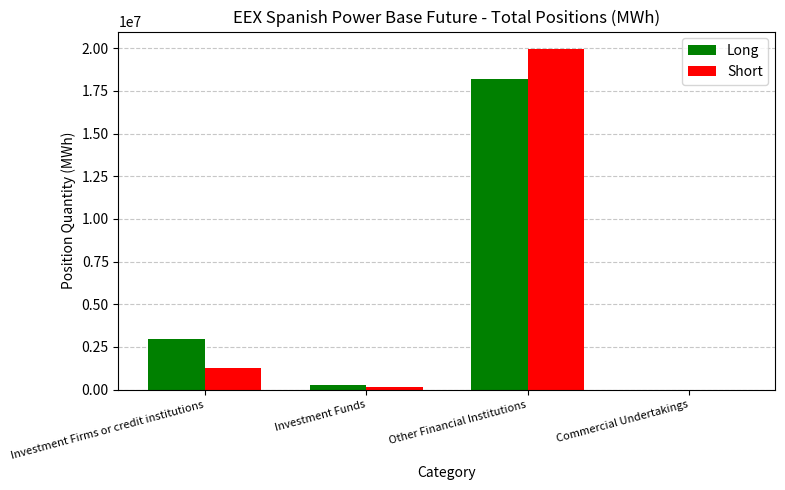

Reading left to right, transcribe all the data shown in this chart.

Long: 2966039	252480	18213349	0
Short: 1276051	173116	19982467	0